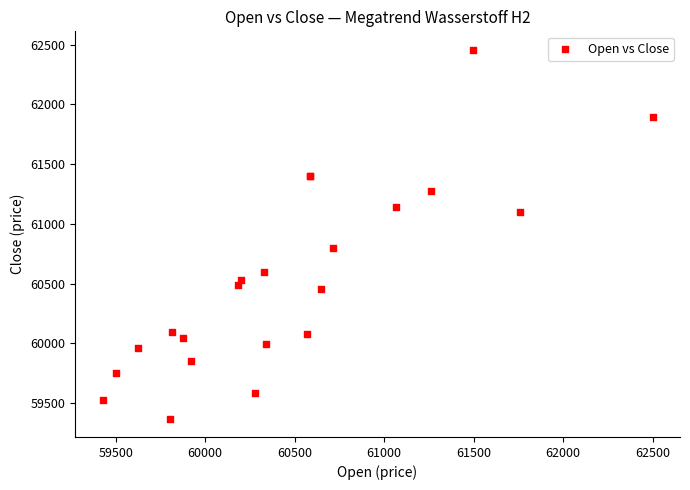

What Y value in the scatter plot is closest to 60914?

60800